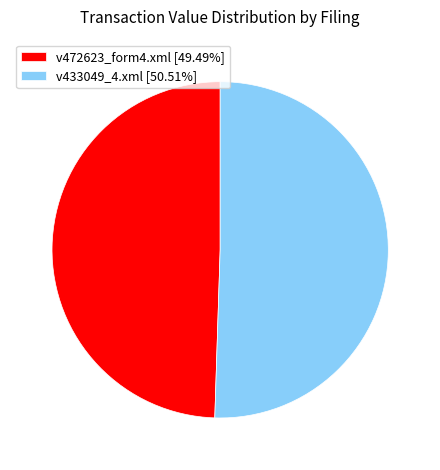

Approximately how many times larger is the value at v433049_4.xml compared to v472623_form4.xml?

1.0